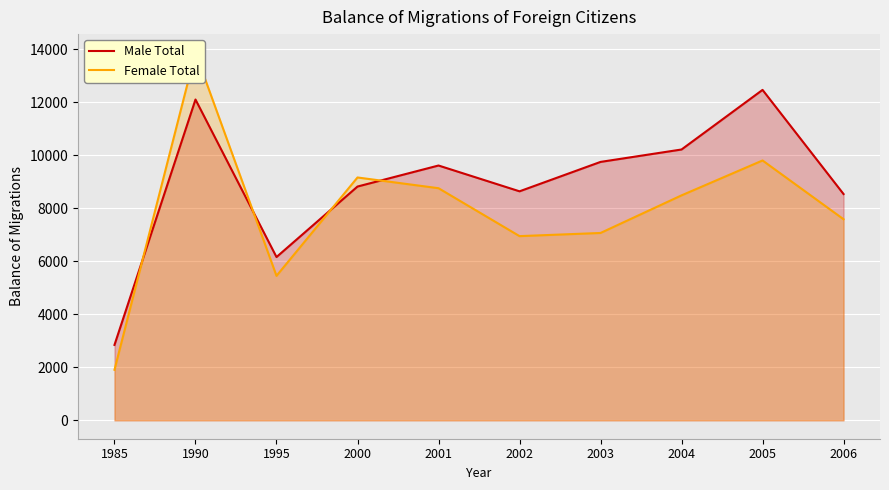

The value of Male Total at 2005 is 6273. True or false?

False